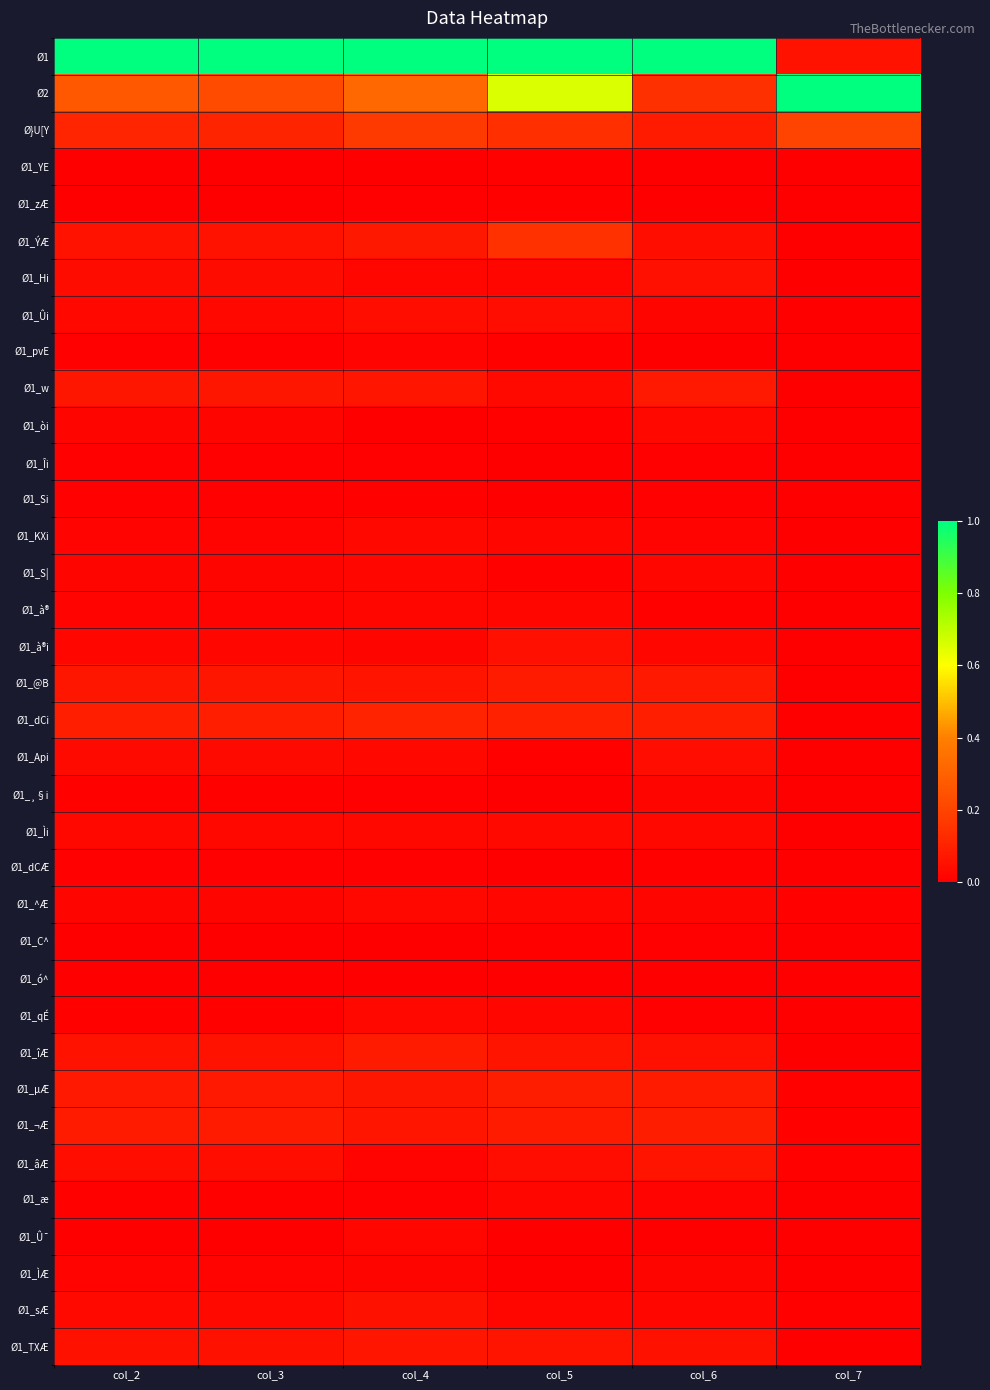

Rank the series at col_5 from lowest to highest value.

Ø1_Îi, Ø1_Si, Ø1_¸§i, Ø1_dCÆ, Ø1_ó^, Ø1_Û¯, Ø1_ÌÆ, Ø1_YE, Ø1_zÆ, Ø1_pvE, Ø1_òi, Ø1_S|, Ø1_Api, Ø1_C^, Ø1_Hi, Ø1_KXi, Ø1_à®, Ø1_^Æ, Ø1_qÉ, Ø1_æ, Ø1_sÆ, Ø1_w, Ø1_Ìi, Ø1_Ûi, Ø1_âÆ, Ø1_à®i, Ø1_îÆ, Ø1_TXÆ, Ø1_@B, Ø1_¬Æ, Ø1_µÆ, Ø1_dCi, Ø}U[Y, Ø1_ÝÆ, Ø2, Ø1